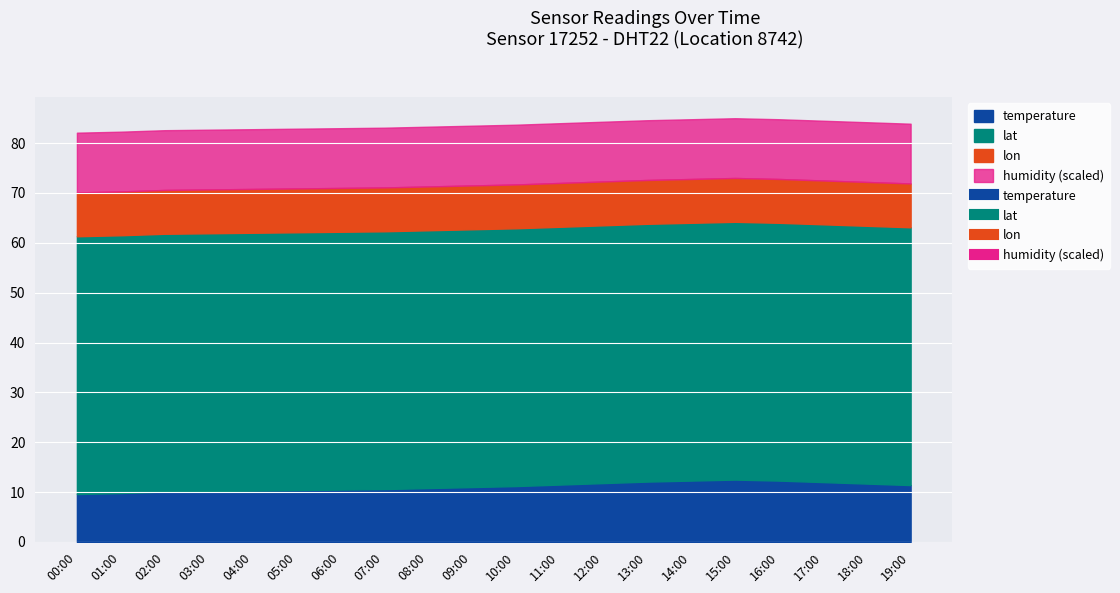

What is the minimum value for temperature?

9.6